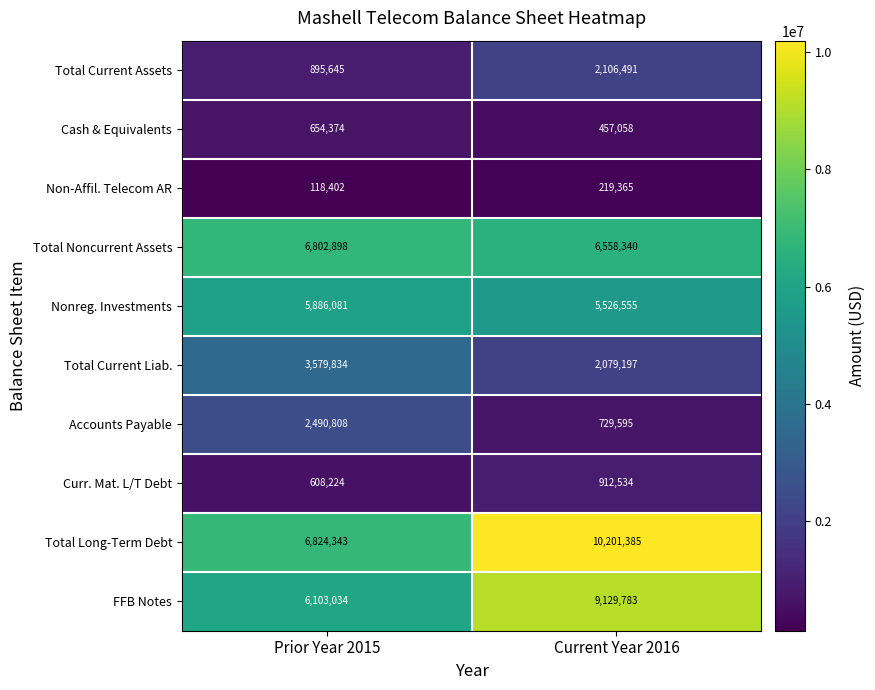

Rank the series at Prior Year 2015 from highest to lowest value.

Total Long-Term Debt, Total Noncurrent Assets, FFB Notes, Nonreg. Investments, Total Current Liab., Accounts Payable, Total Current Assets, Cash & Equivalents, Curr. Mat. L/T Debt, Non-Affil. Telecom AR